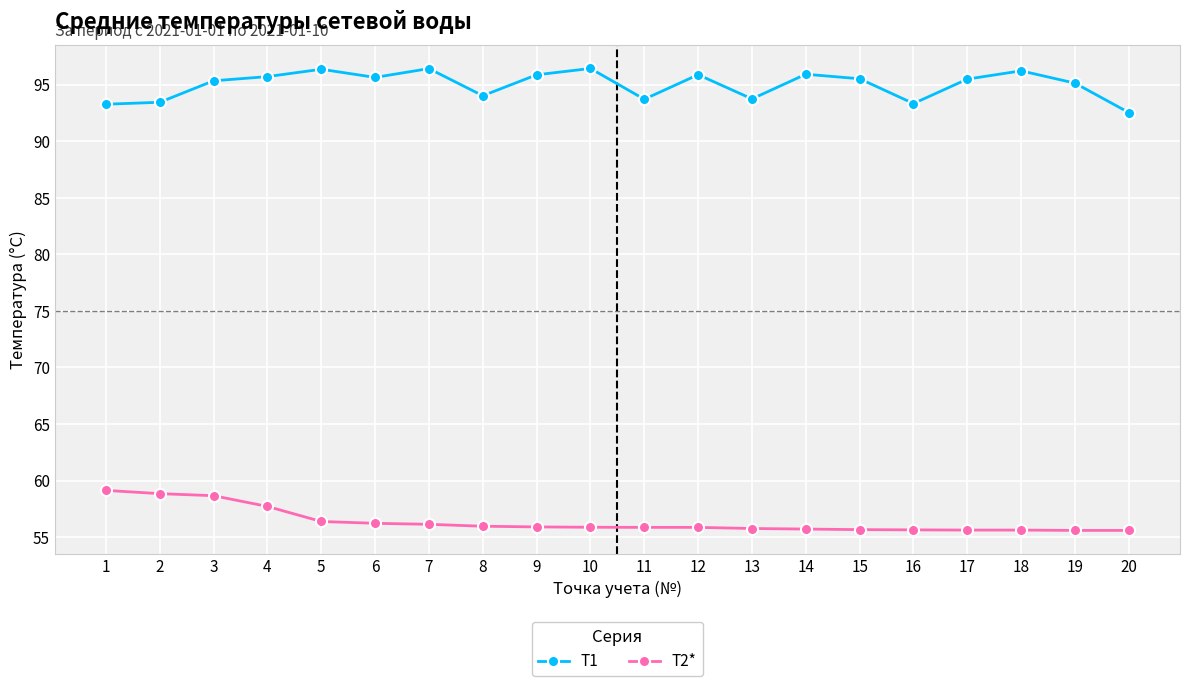

The value of T1 at 11 is 93.7. True or false?

True